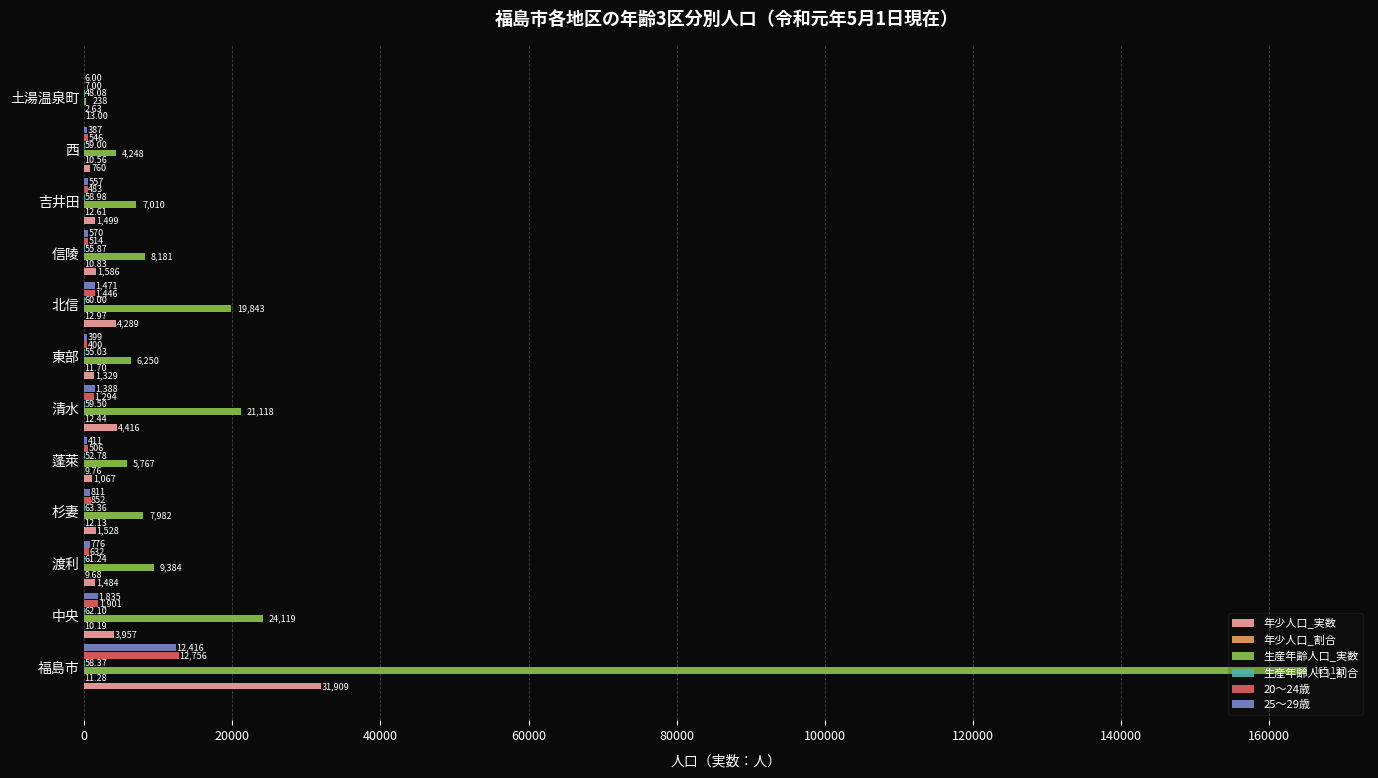

What is the sum of the 年少人口_実数 values at 清水 and 中央?

8373.0